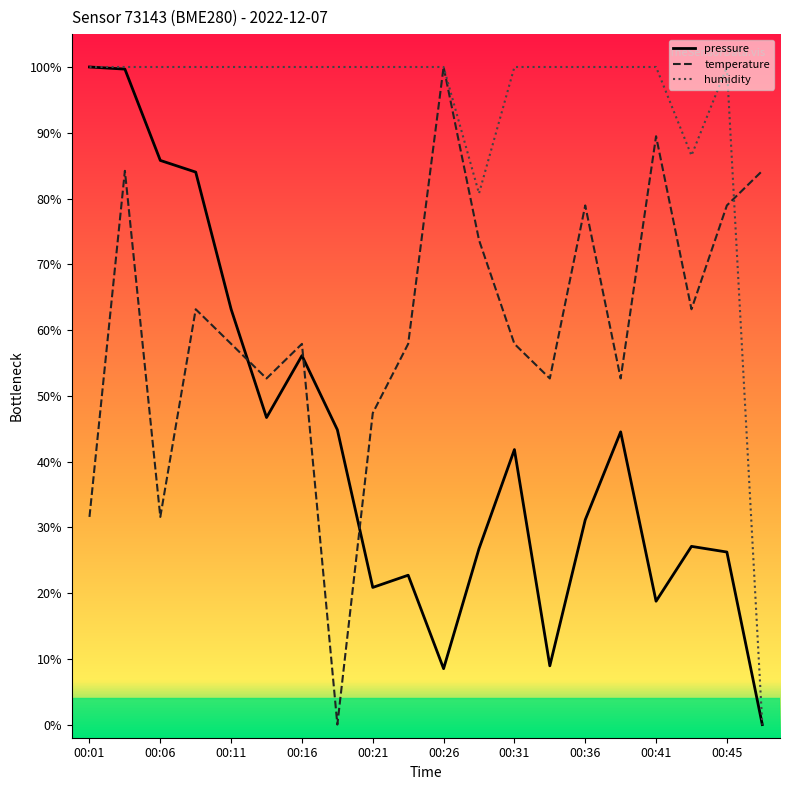

Is this an area chart (filled region under the line)?

No